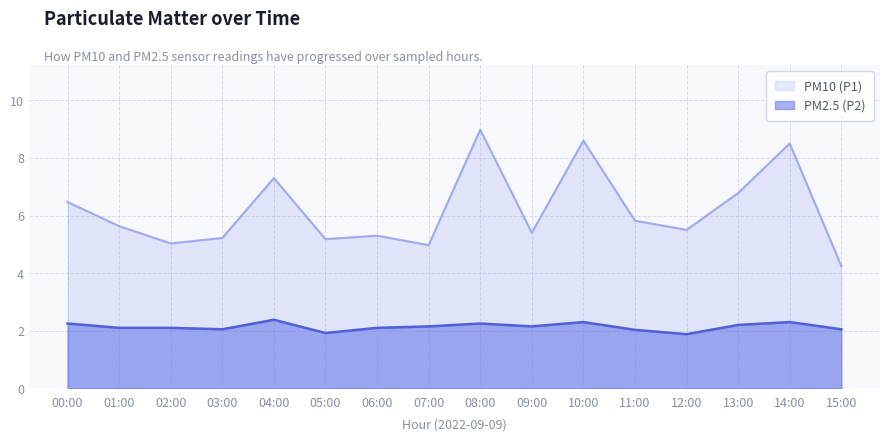

At how many categories does at least one series exceed 7?

4